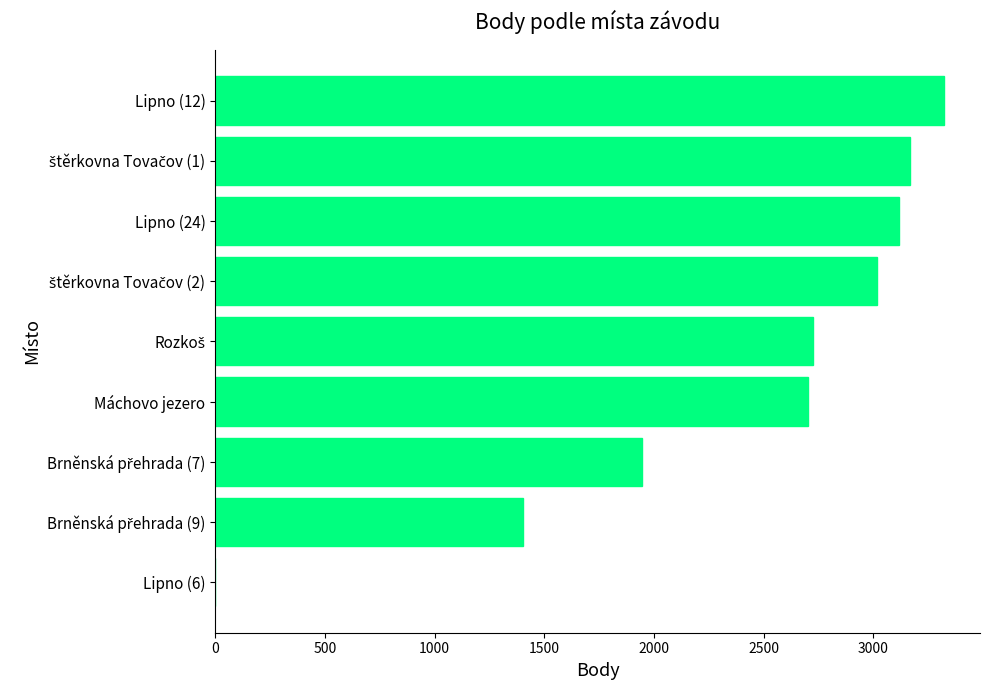

What is the sum of all values?

21394